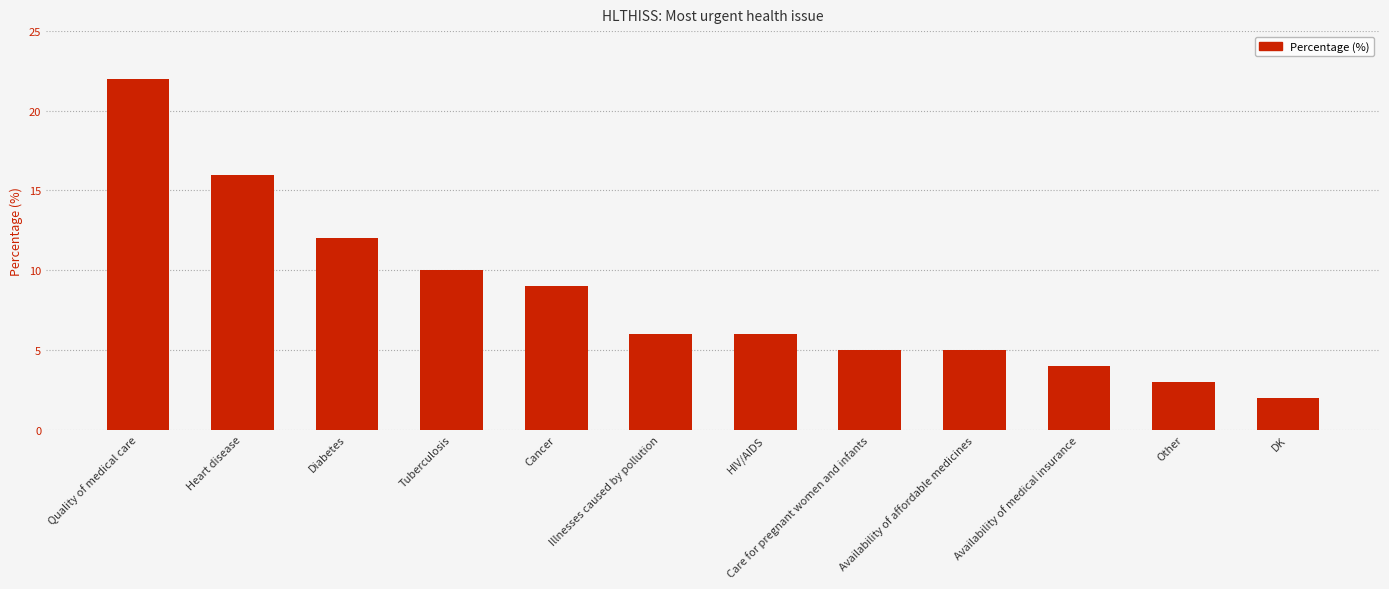

What is the value of the 10th bar from the left?

4